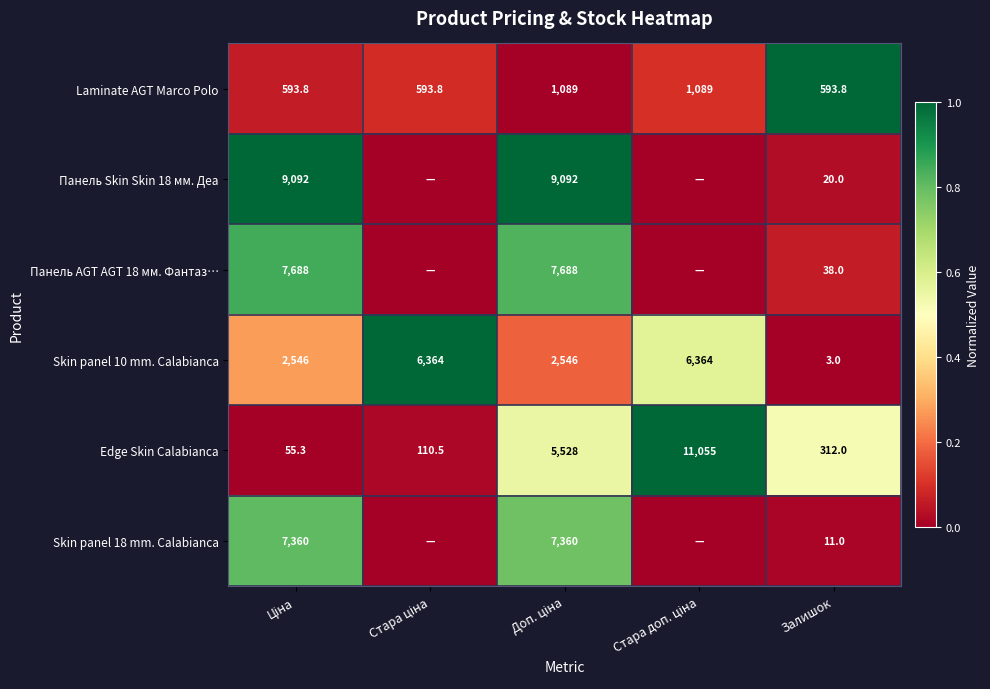

Which category has the lowest value in the Skin panel 10 mm. Calabianca series?

Залишок